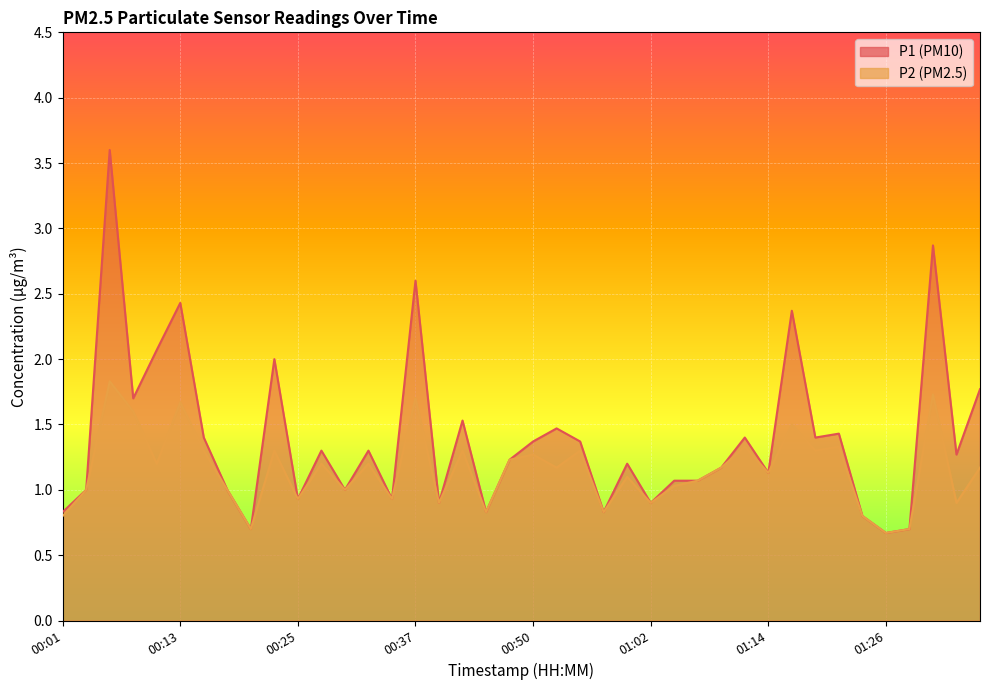

What is the label of the 17th point from the right?

00:57